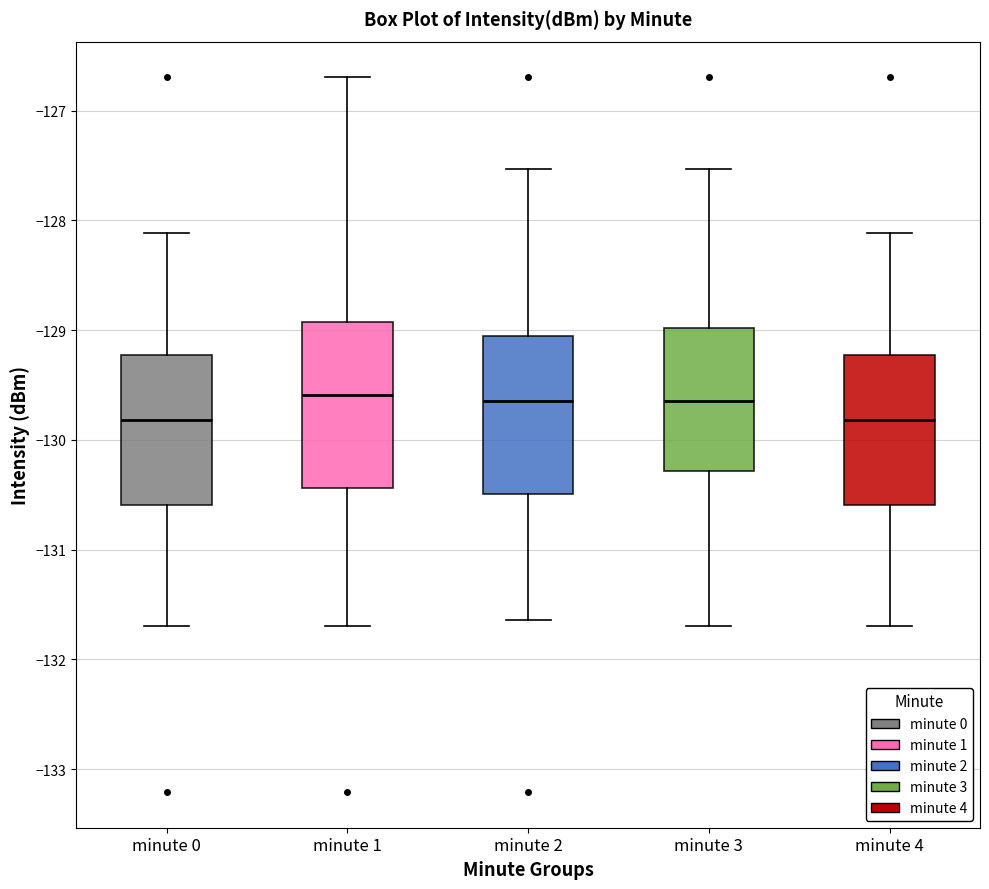

Where does the median line of the box for minute 1 sit on the y-axis? The values are not printed on the chart, so give them approximately, as read against the axis.

-129.6